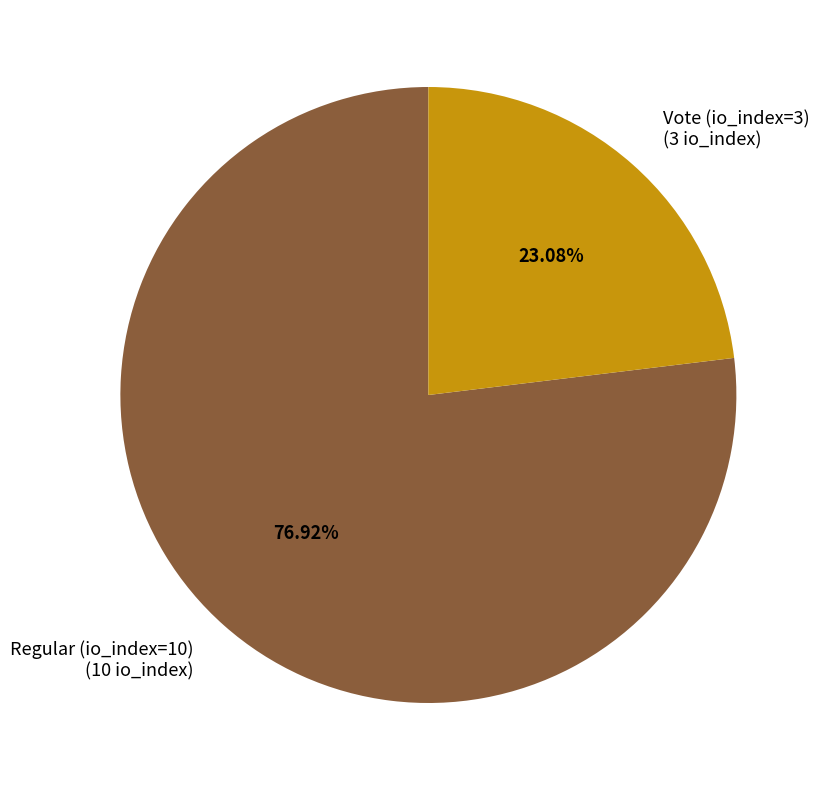

Is it true that Vote (io_index=3) is 23% of the pie?

True